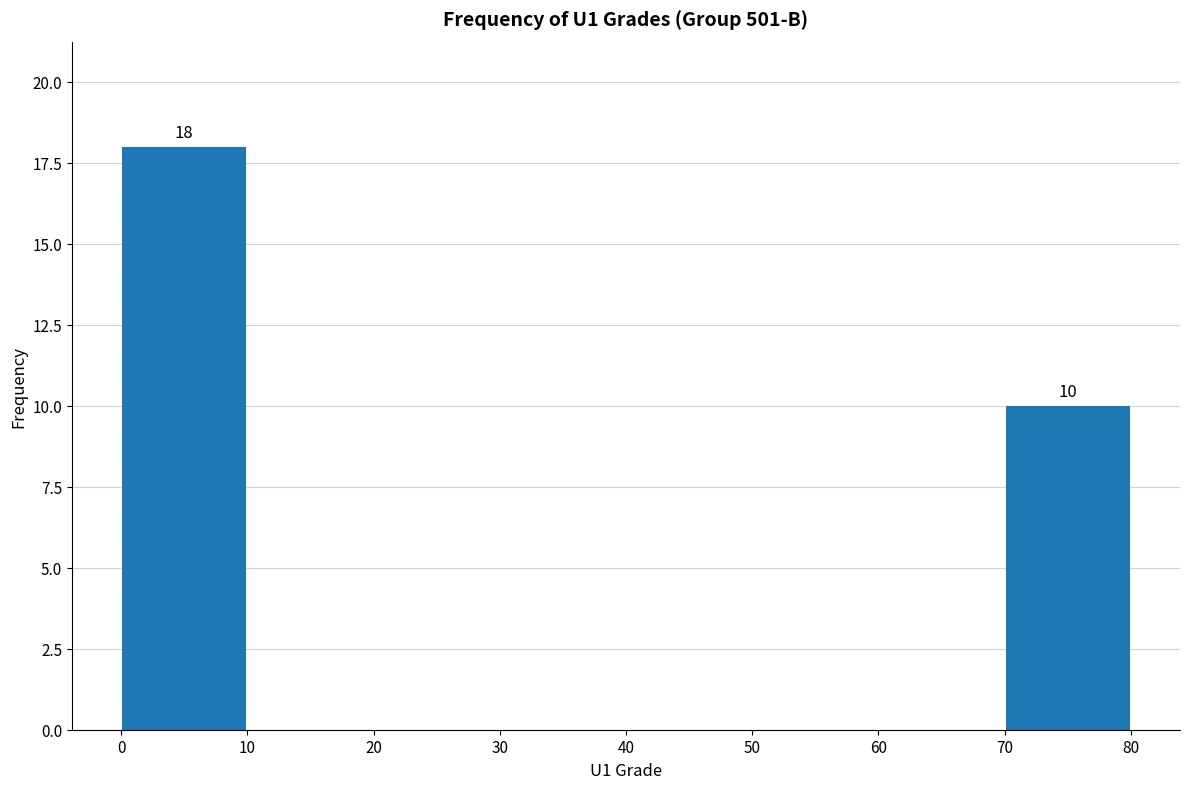

Which range on the x-axis has the tallest bar?

0 to 10